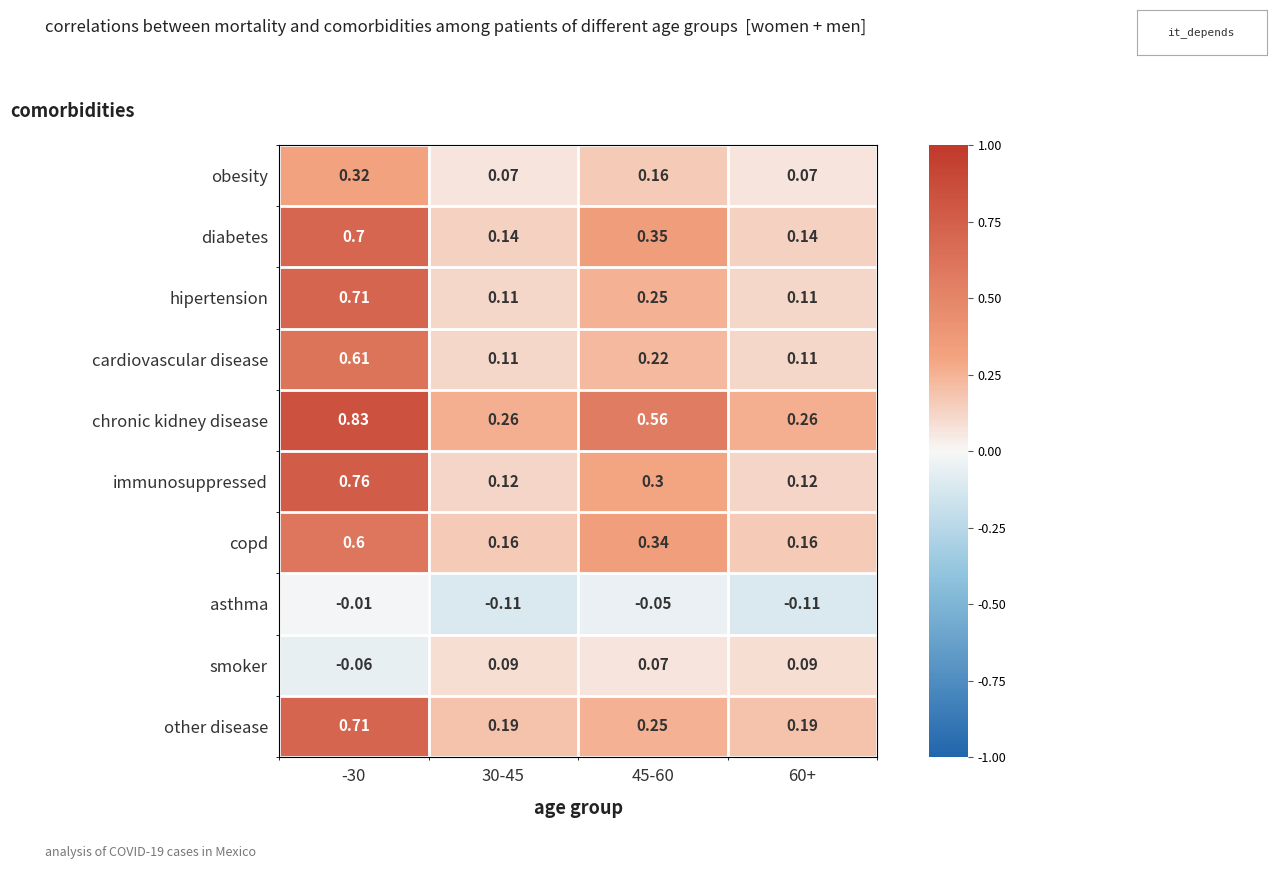

Is the value of copd at 60+ greater than the value of other disease at -30?

No